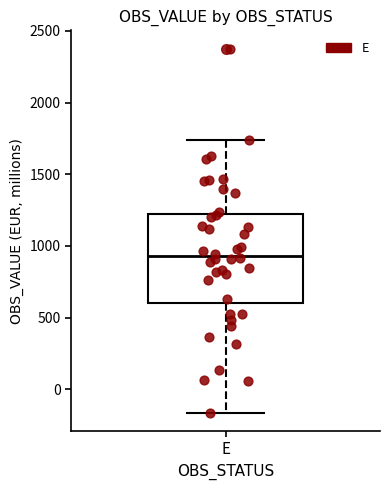

Read this box plot against the y-axis: the position of the median line, the range covered by the box, and the ends of both whiskers. The values are not printed on the chart, so give them approximately, as read against the axis.

median 950, box 600 to 1200, whiskers -150 to 1750